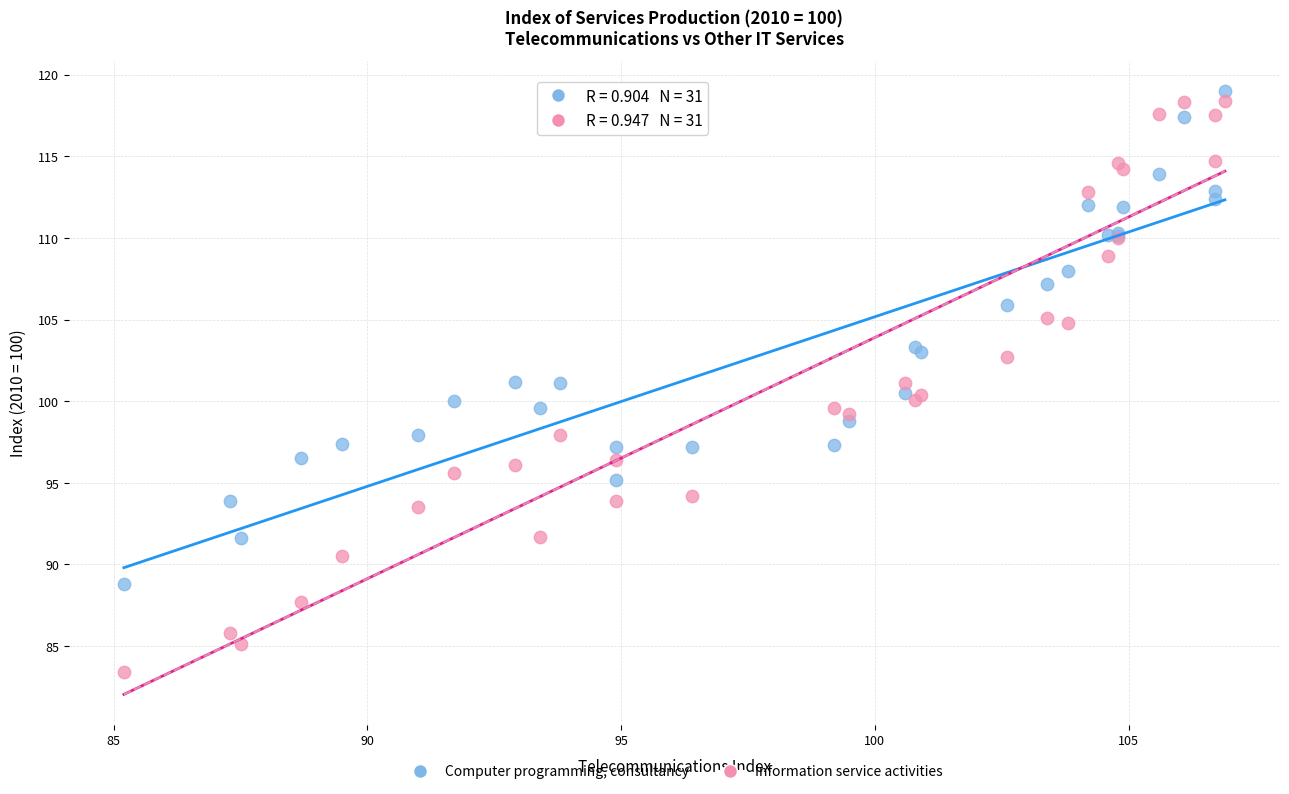

What is the X range (max minus min) for the scatter plot?

21.7